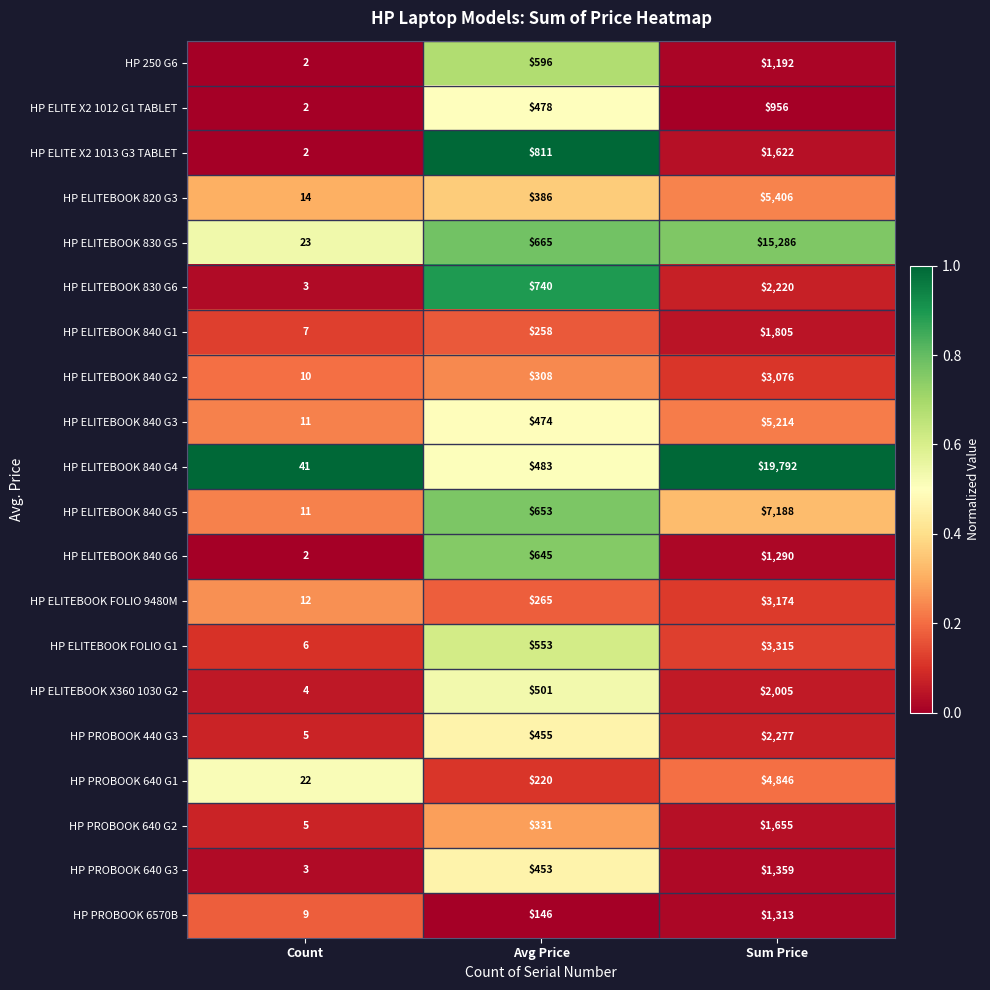

How many series are shown in this chart?

20